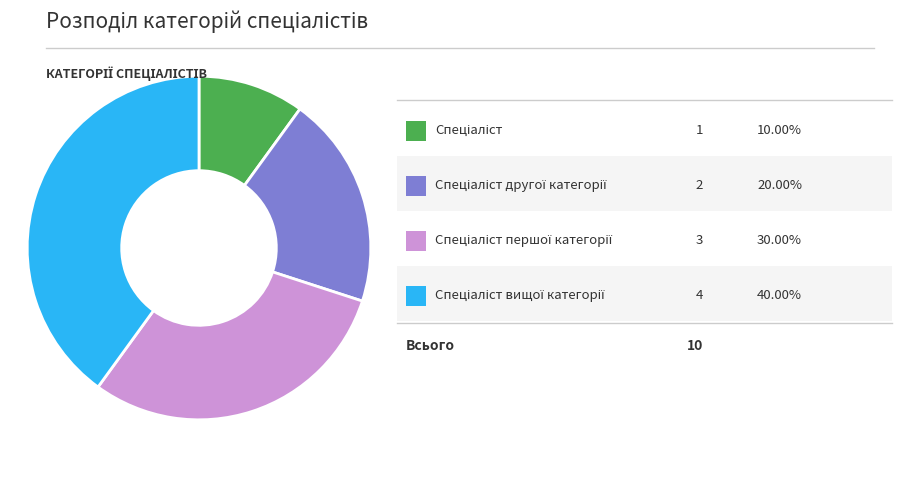

Is there a majority slice in this chart?

No